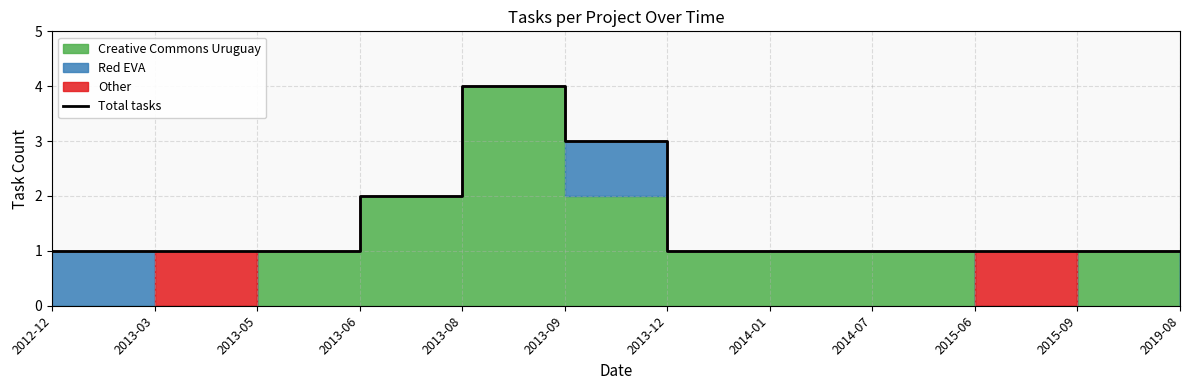

How many points are higher than both their immediate neighbors (excluding endpoints)?

1